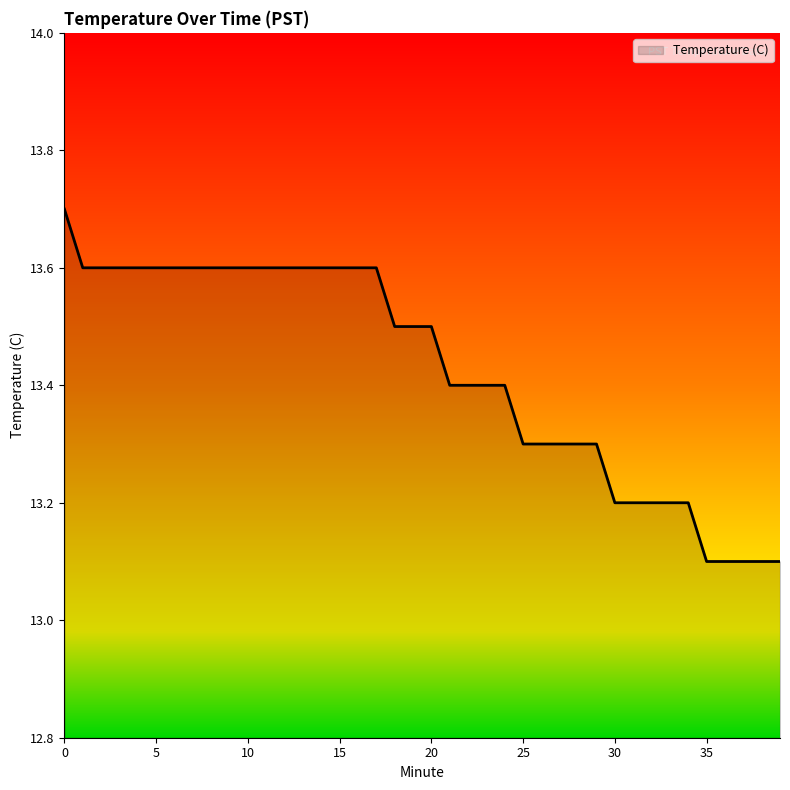

Reading right to left, what are all the values shown in this chart?

13.1	13.1	13.1	13.1	13.1	13.2	13.2	13.2	13.2	13.2	13.3	13.3	13.3	13.3	13.3	13.4	13.4	13.4	13.4	13.5	13.5	13.5	13.6	13.6	13.6	13.6	13.6	13.6	13.6	13.6	13.6	13.6	13.6	13.6	13.6	13.6	13.6	13.6	13.6	13.7